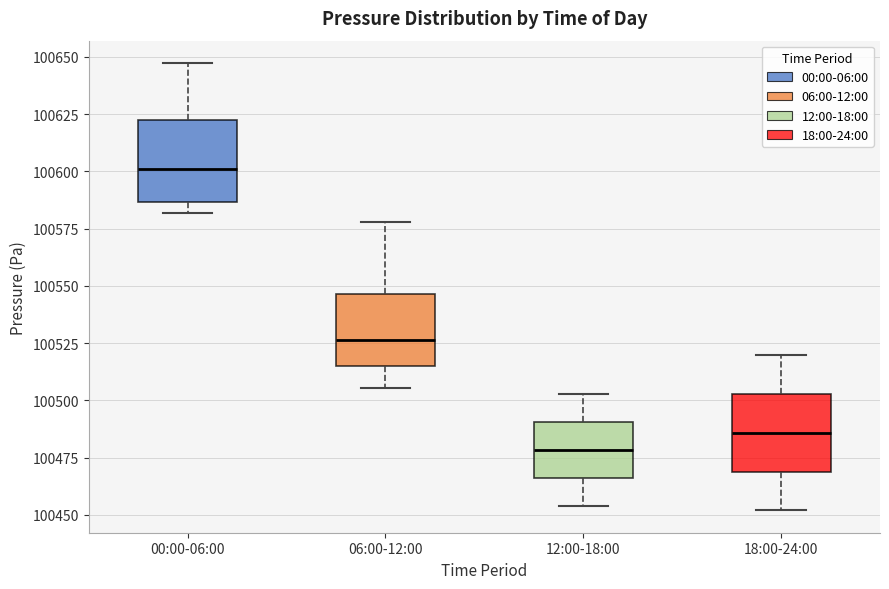

Which box has the highest median line?

00:00-06:00